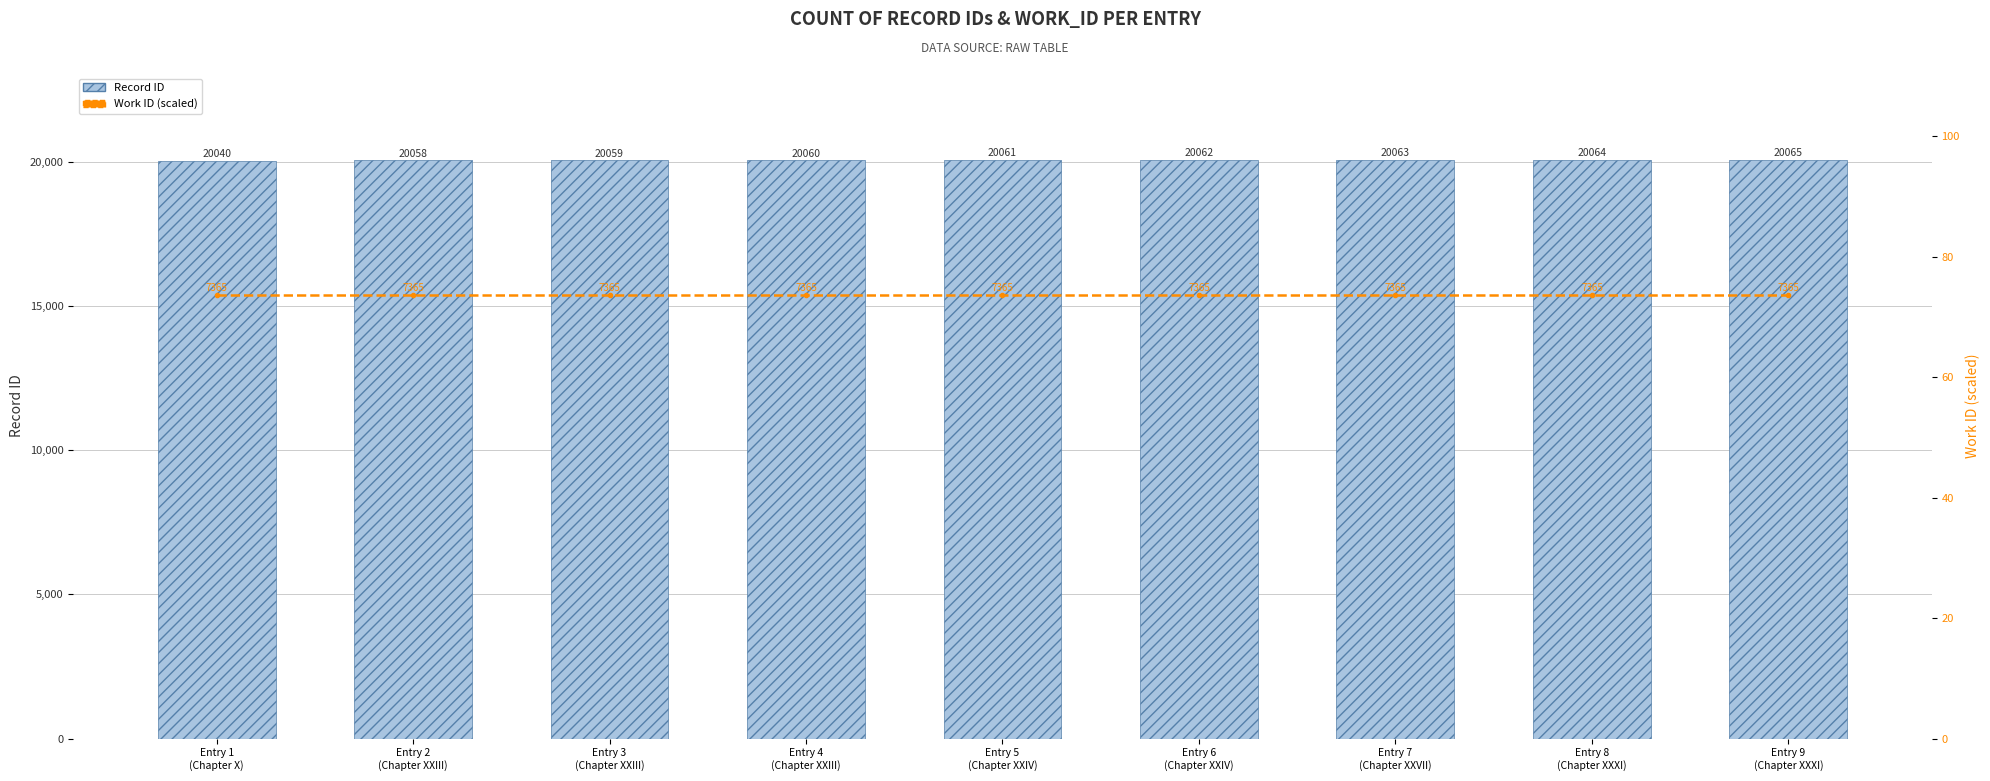

Reading left to right, what are all the values shown in this chart?

Record ID: 20040.0	20058.0	20059.0	20060.0	20061.0	20062.0	20063.0	20064.0	20065.0
Work ID (scaled): 73.7	73.7	73.7	73.7	73.7	73.7	73.7	73.7	73.7